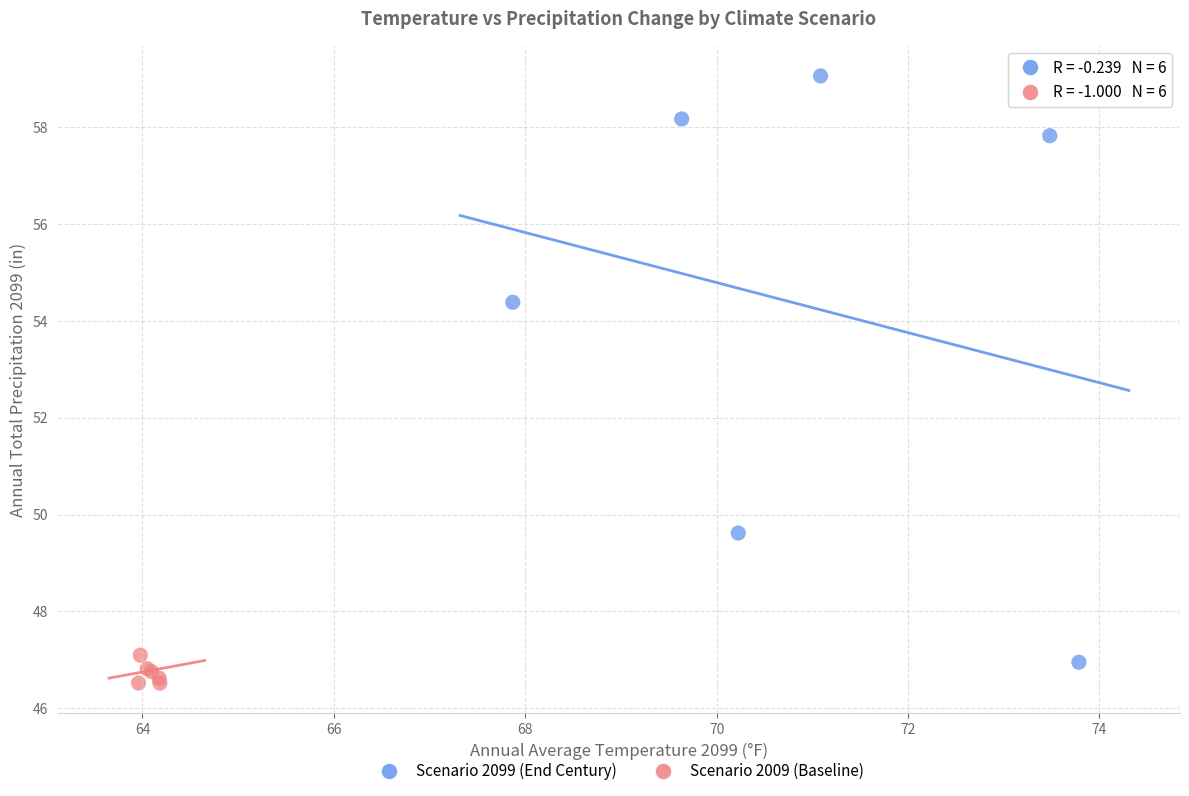

Which series has the largest Y range (max minus min)?

Scenario 2099 (End Century)